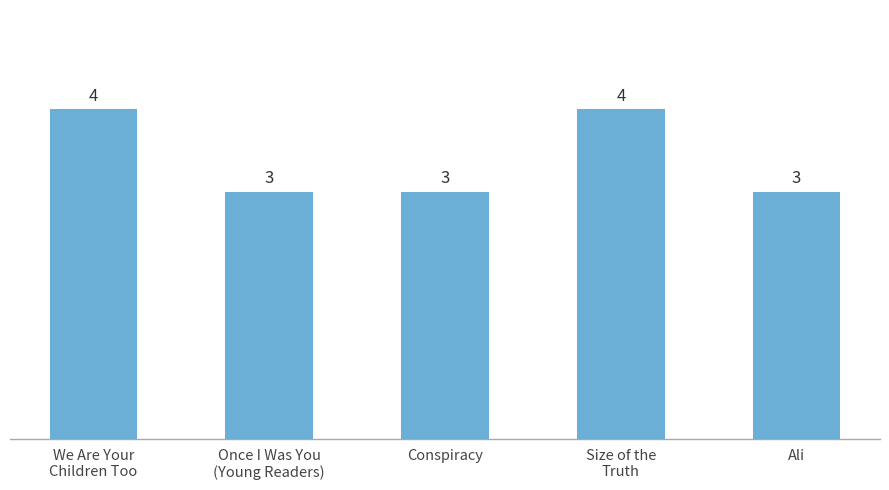

Approximately how many times larger is the value at Size of the
Truth compared to Conspiracy?

1.3